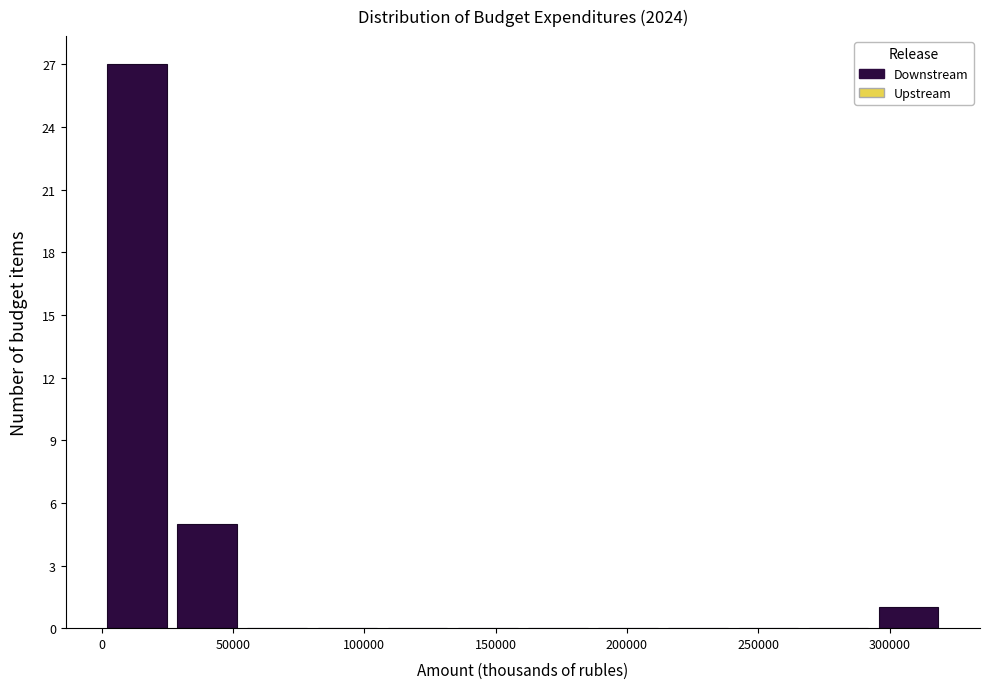

Reading left to right, list every bar in this chart as the range it spans on the x-axis followed by its height. Neither the bar edges nor the heights are printed on the chart, so give them approximately, as read against the axes.

0 to 25000: 27
25000 to 55000: 5
55000 to 80000: 0
80000 to 105000: 0
105000 to 135000: 0
135000 to 160000: 0
160000 to 185000: 0
185000 to 215000: 0
215000 to 240000: 0
240000 to 265000: 0
265000 to 295000: 0
295000 to 320000: 1